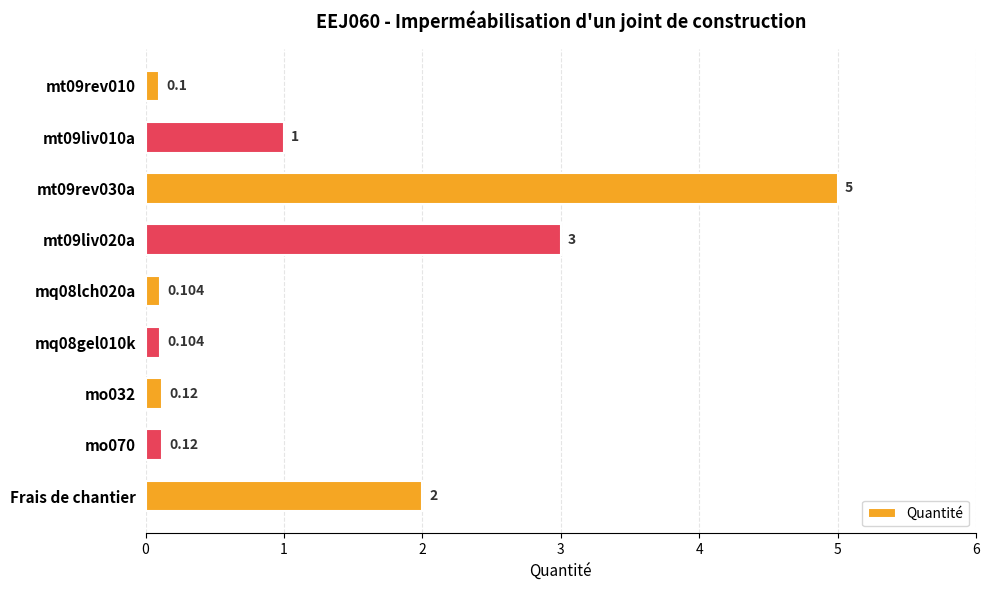

What is the label of the 1st bar from the bottom?

Frais de chantier